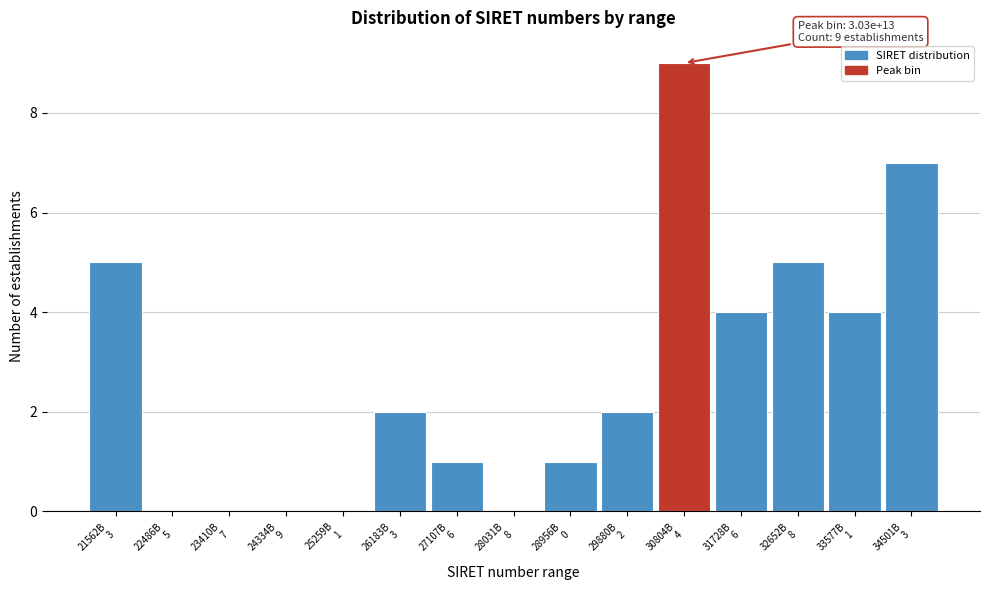

What is the maximum value shown in the chart?

9